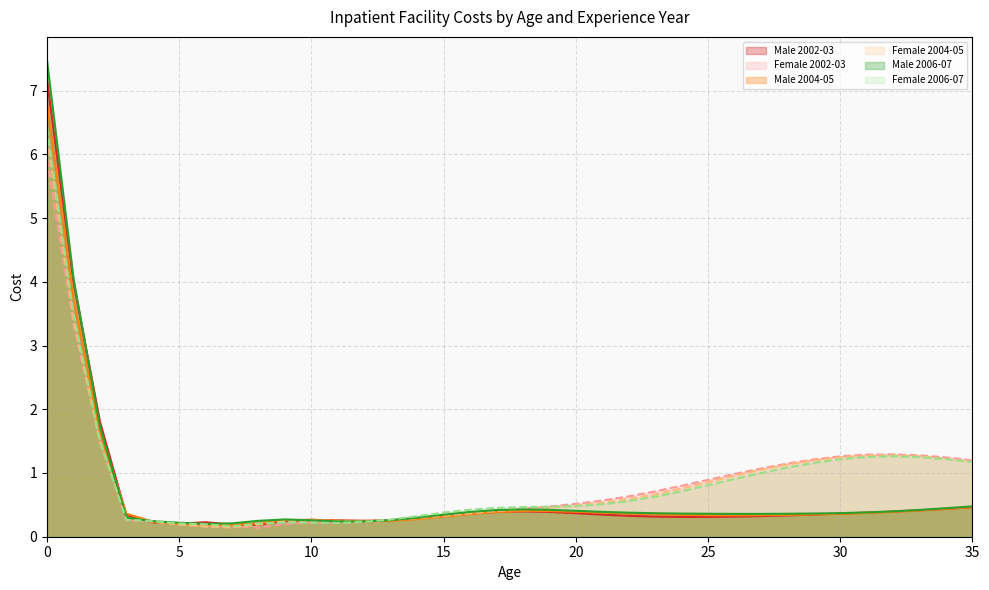

Which series has the widest spread of values?

Male 2006-07